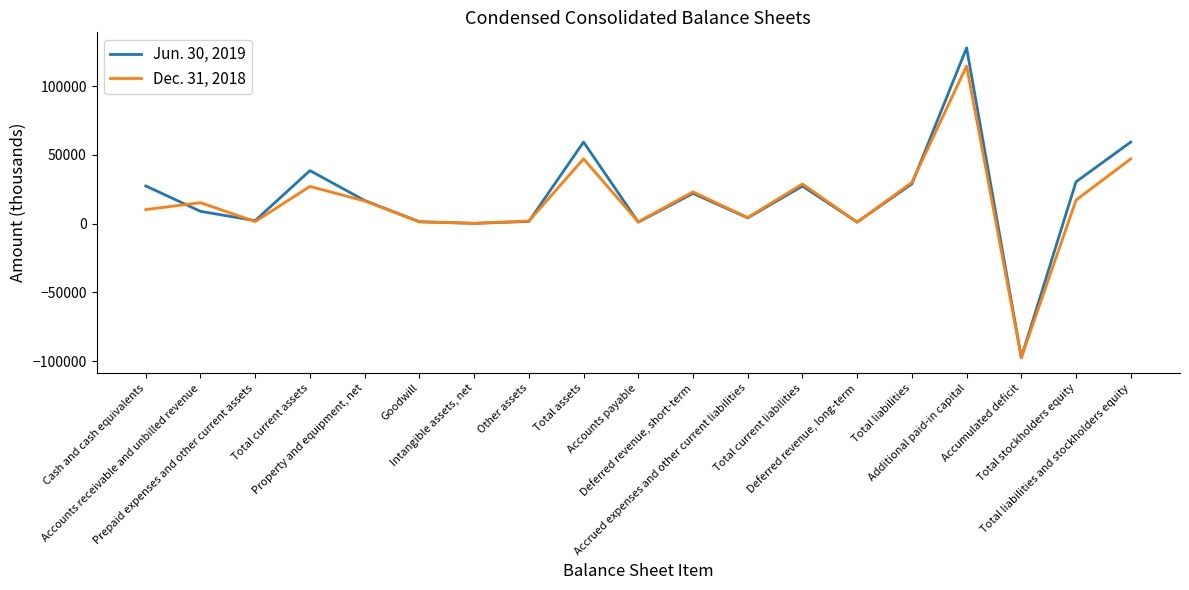

Is the value of Jun. 30, 2019 at Total current assets greater than the value of Dec. 31, 2018 at Prepaid expenses and other current assets?

Yes